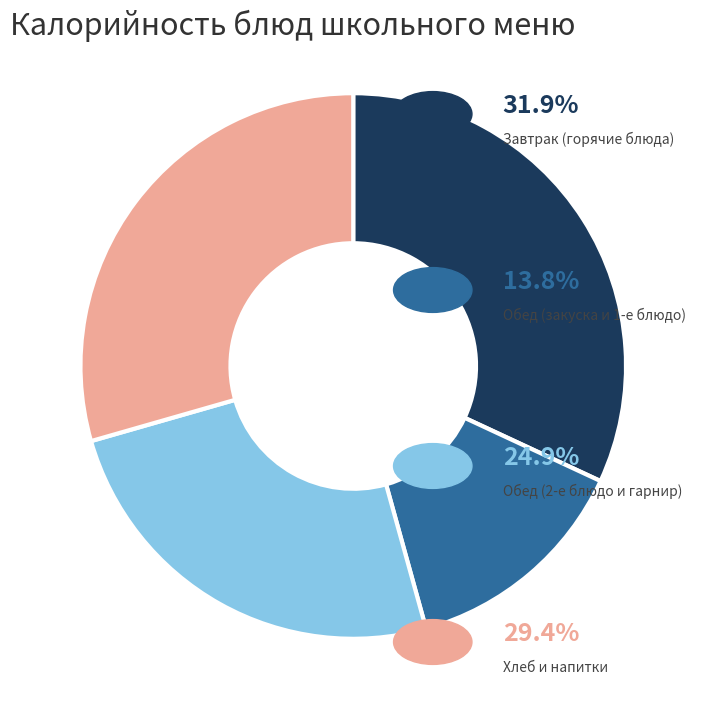

Is there any slice that represents more than half of the pie?

No